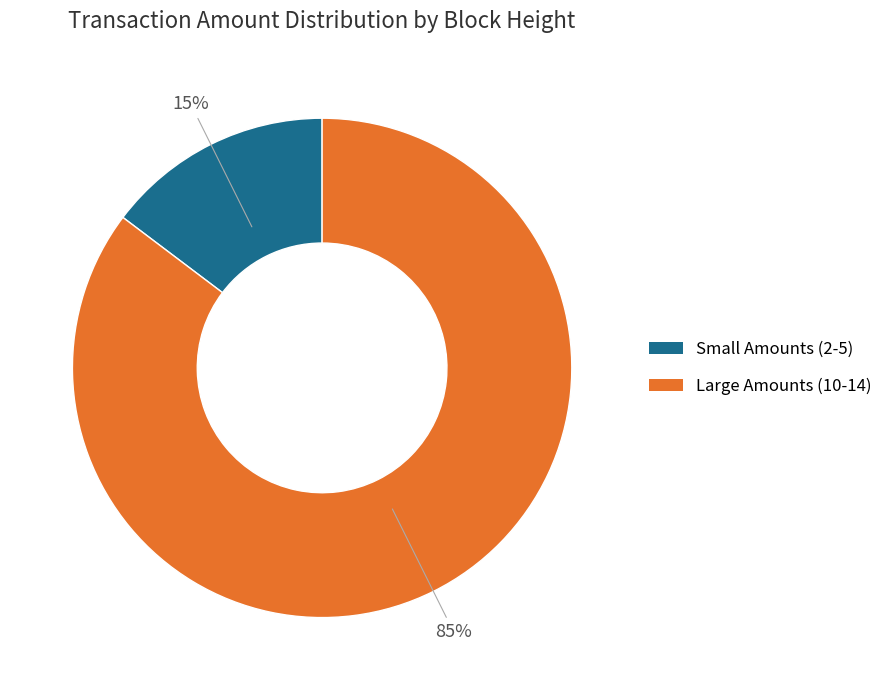

Rank the categories by value from highest to lowest.

Large Amounts (10-14), Small Amounts (2-5)